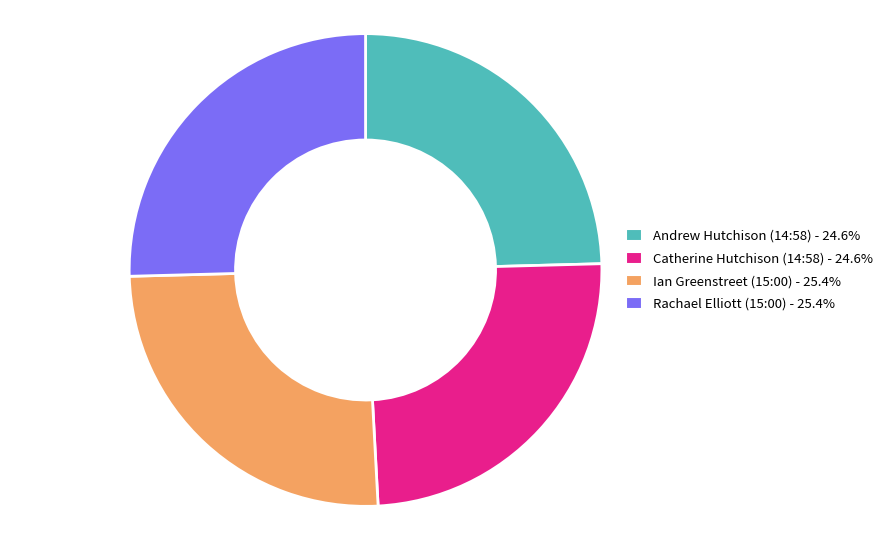

Is there a majority slice in this chart?

No